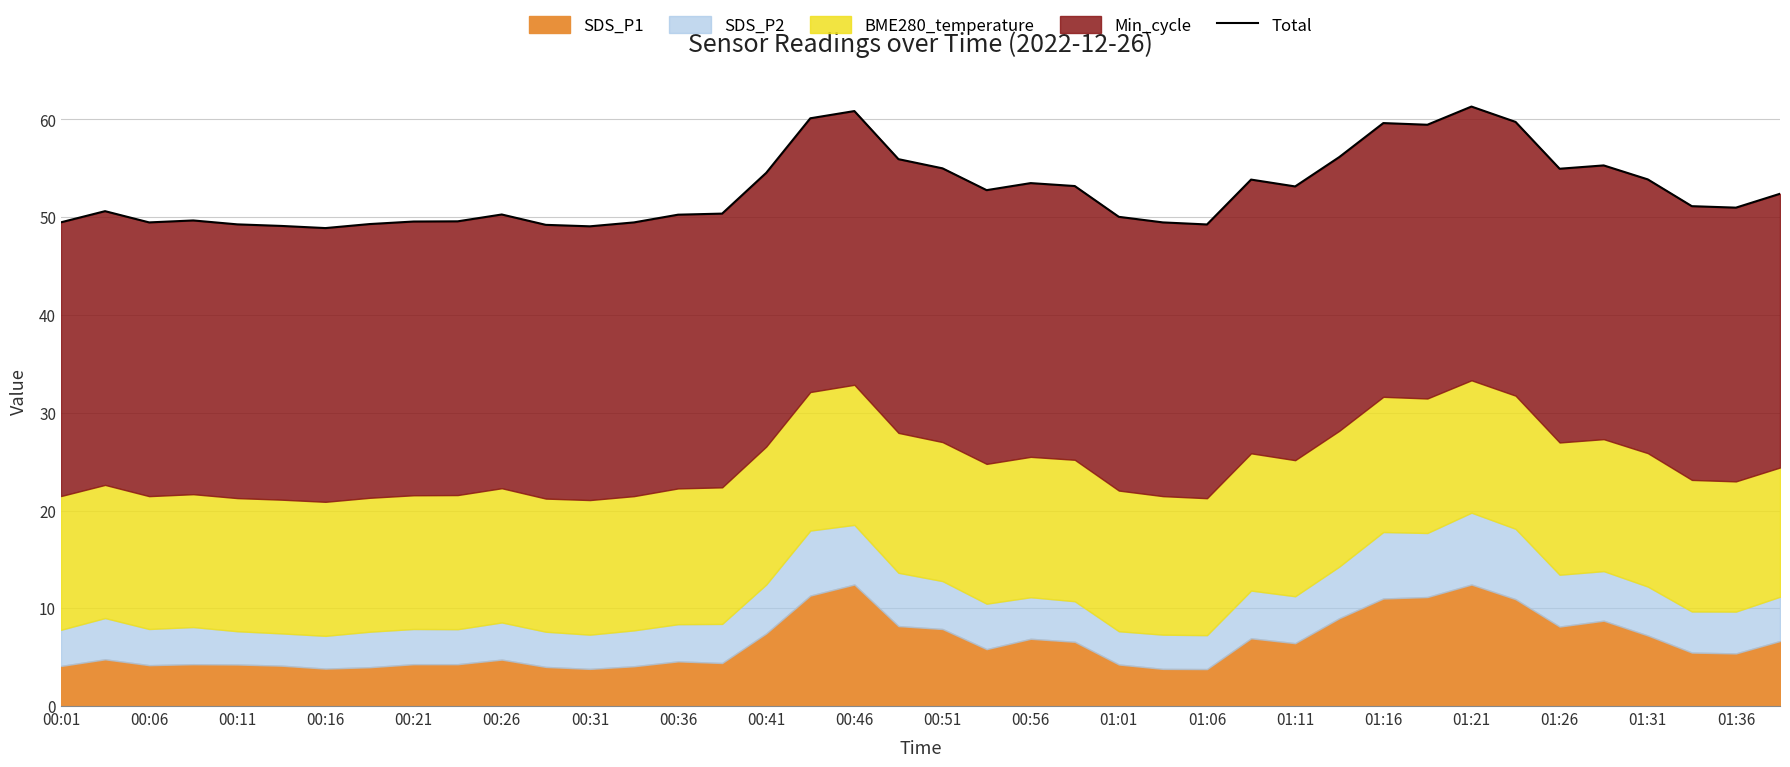

The chart shows a value of 59.8 at 33. True or false?

True